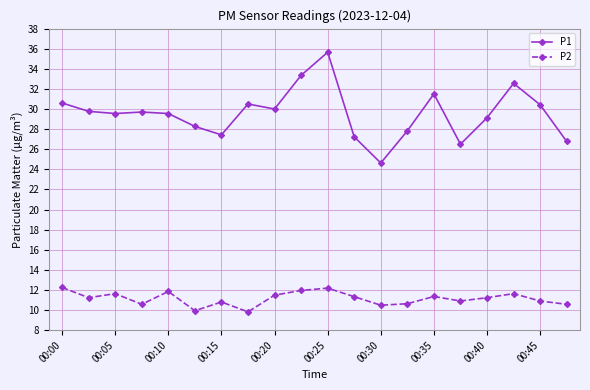

Which series has the largest range (max minus min)?

P1